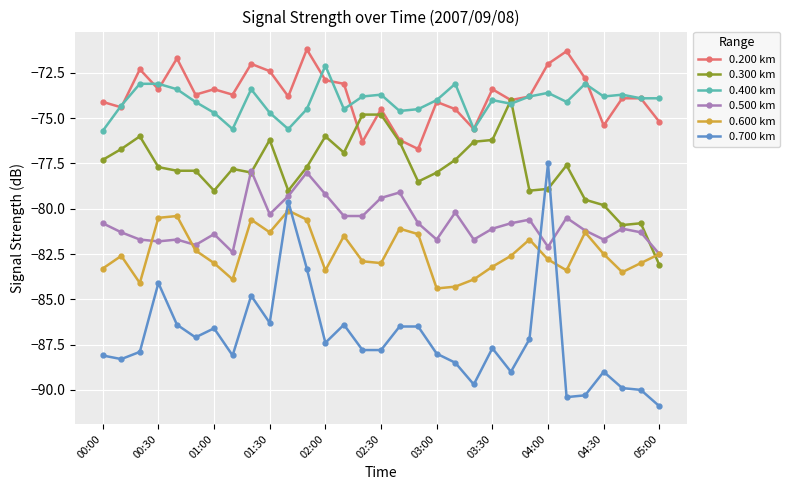

How many values in the 0.500 km series exceed -81?

15